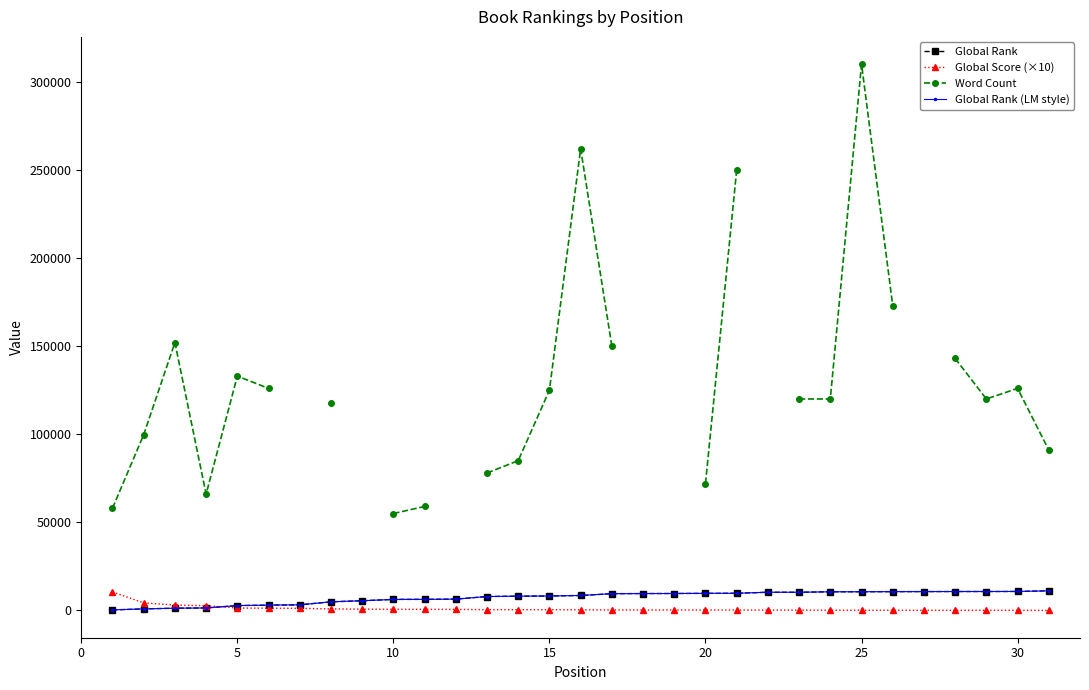

What is the difference between the maximum and second lowest values in the Global Score (×10) series?

10400